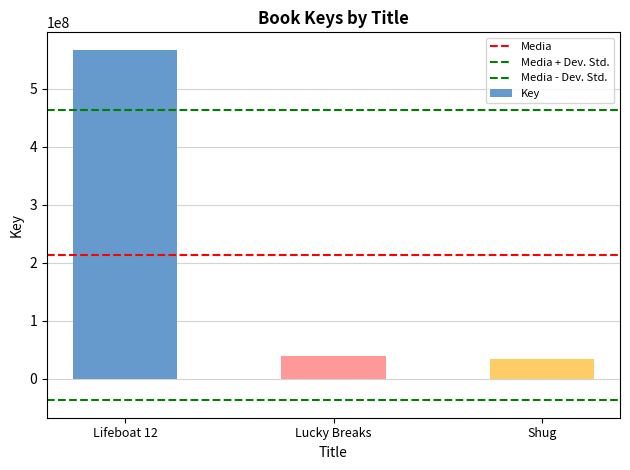

How many bars are there in total?

3